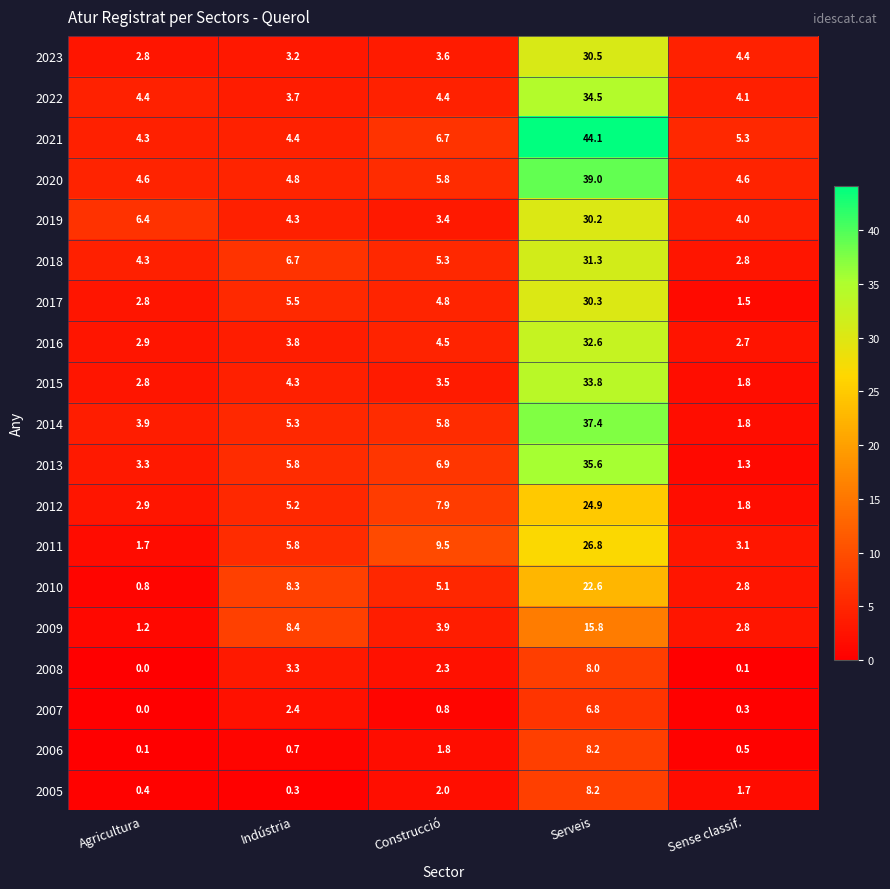

Read the 2019 value at Agricultura.

6.4